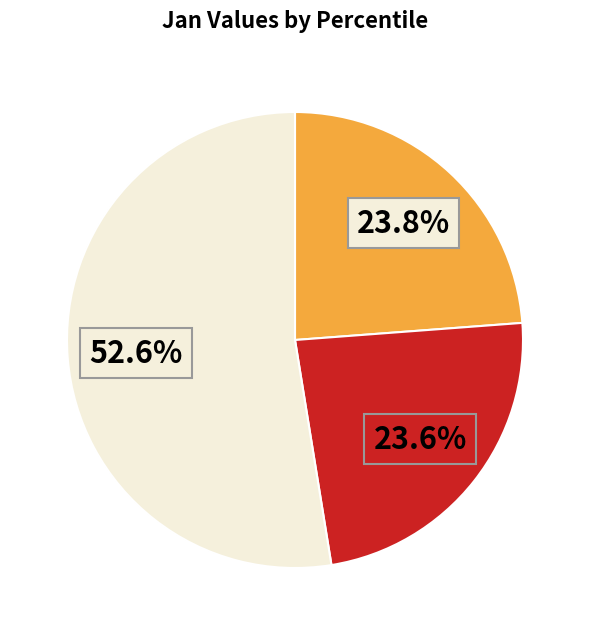

Does any single category account for the majority?

Yes